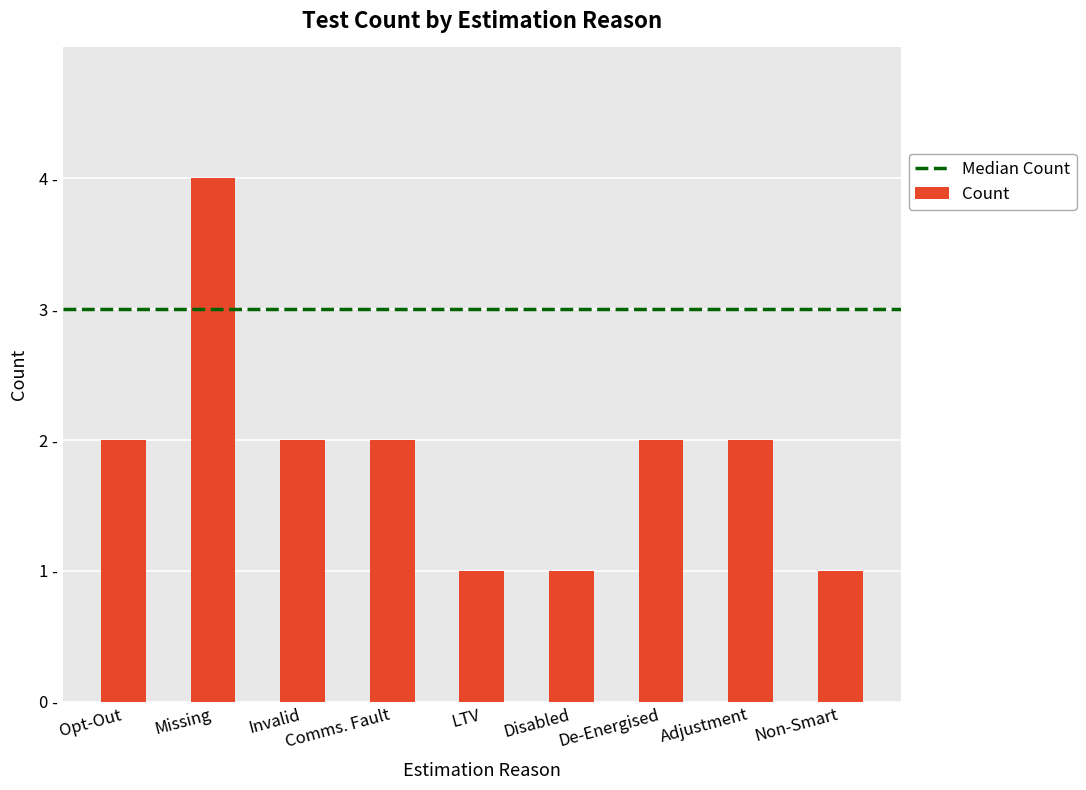

What is the maximum value shown in the chart?

4